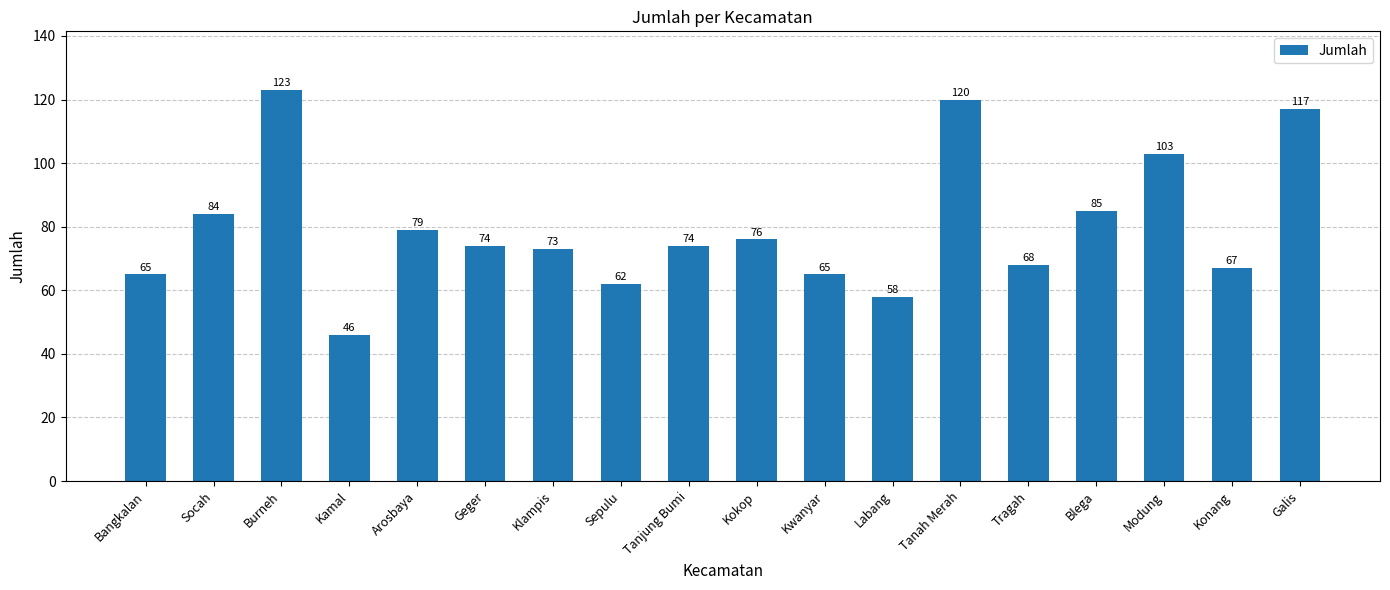

Count the number of data series in this chart.

1